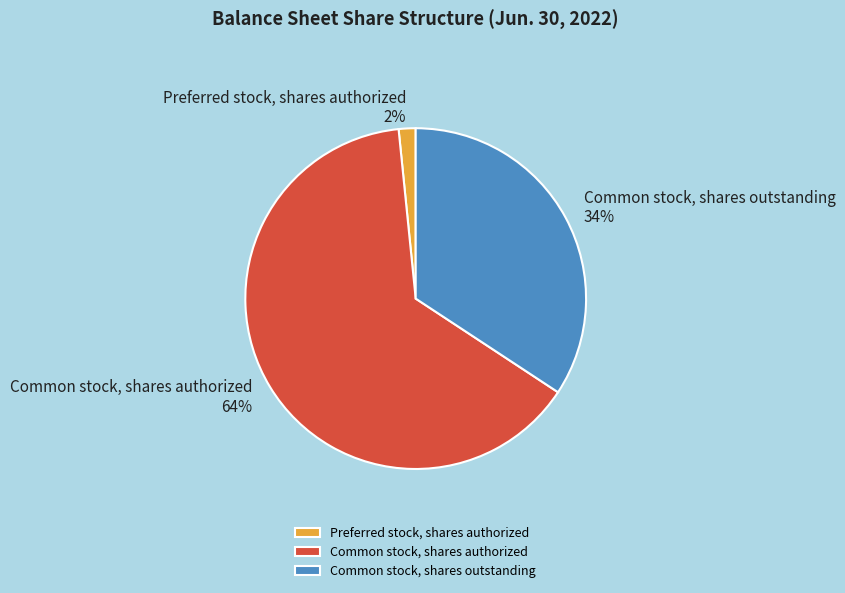

To the nearest percent, what percentage of the pie is Common stock, shares outstanding?

34%